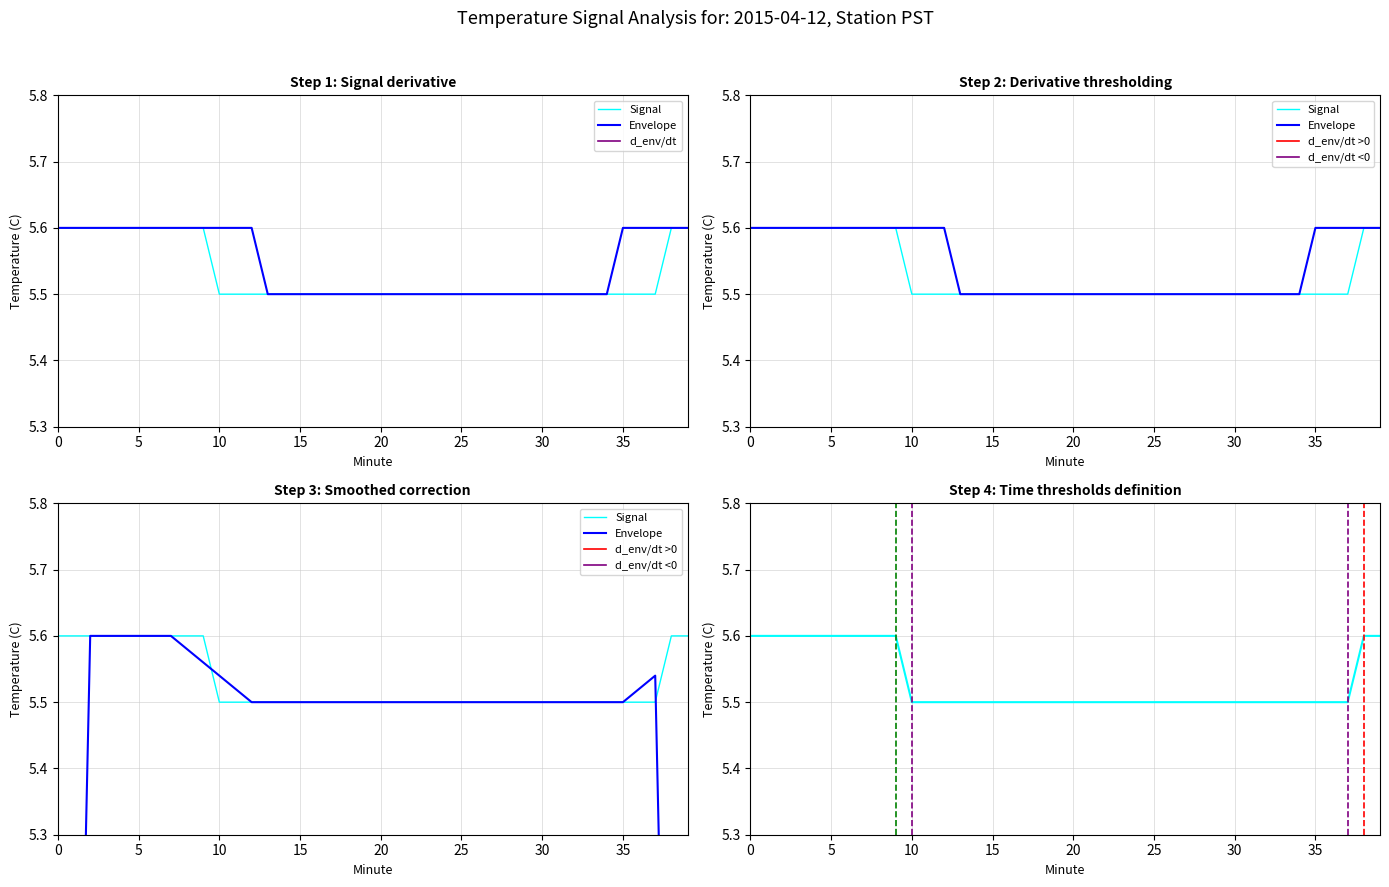

Count the Envelope values in the range 5 to 6.

36